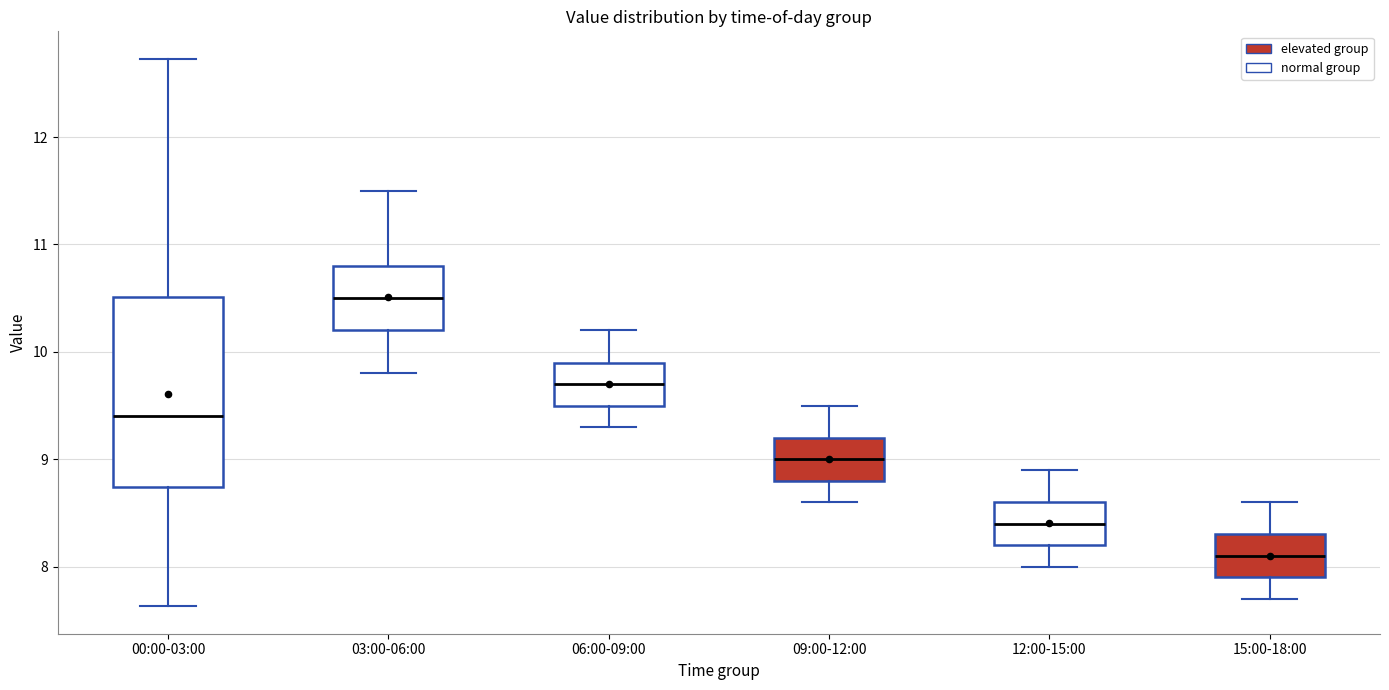

Reading left to right, transcribe this box plot: for each box, give where its median line is, the range the box spans, and where its two whiskers end, as read against the y-axis. The values are not printed on the chart, so give them approximately, as read against the axis.

00:00-03:00: median 9.4, box 8.7 to 10.5, whiskers 7.6 to 12.7
03:00-06:00: median 10.5, box 10.2 to 10.8, whiskers 9.8 to 11.5
06:00-09:00: median 9.7, box 9.5 to 9.9, whiskers 9.3 to 10.2
09:00-12:00: median 9.0, box 8.8 to 9.2, whiskers 8.6 to 9.5
12:00-15:00: median 8.4, box 8.2 to 8.6, whiskers 8.0 to 8.9
15:00-18:00: median 8.1, box 7.9 to 8.3, whiskers 7.7 to 8.6